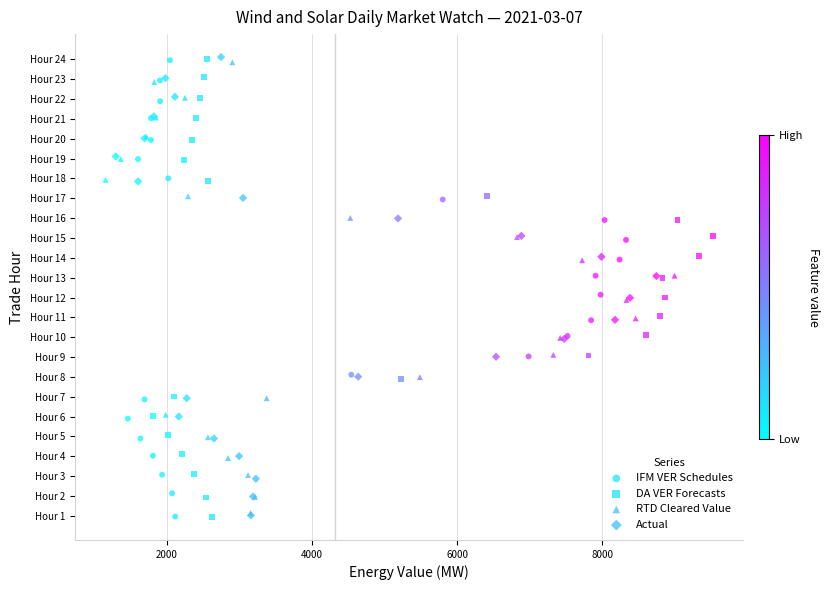

What are all the series names shown in the legend?

IFM VER Schedules, DA VER Forecasts, RTD Cleared Value, Actual